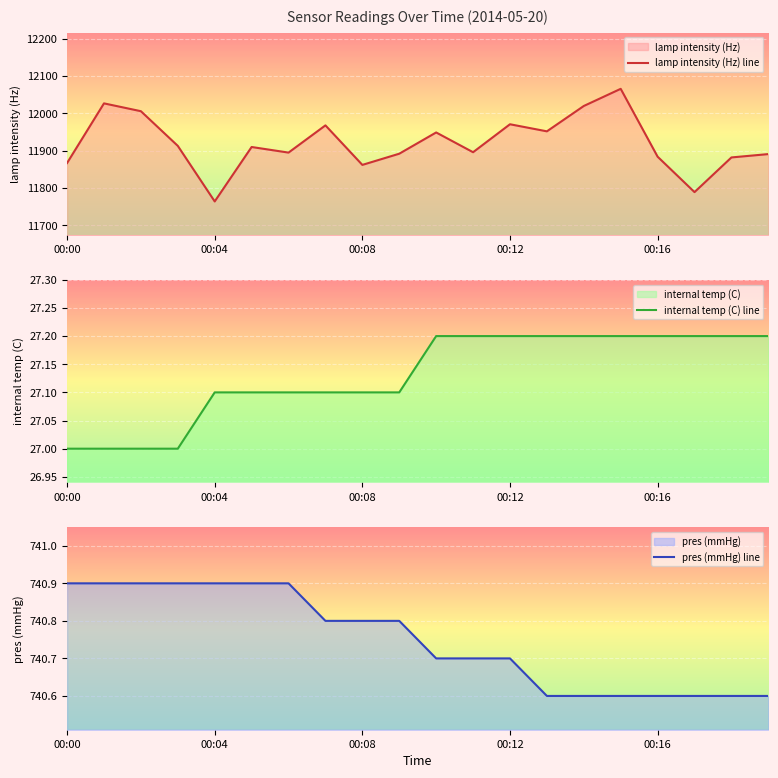

Is the value of lamp intensity (Hz) at 00:08 greater than the value of internal temp (C) at 00:19?

Yes